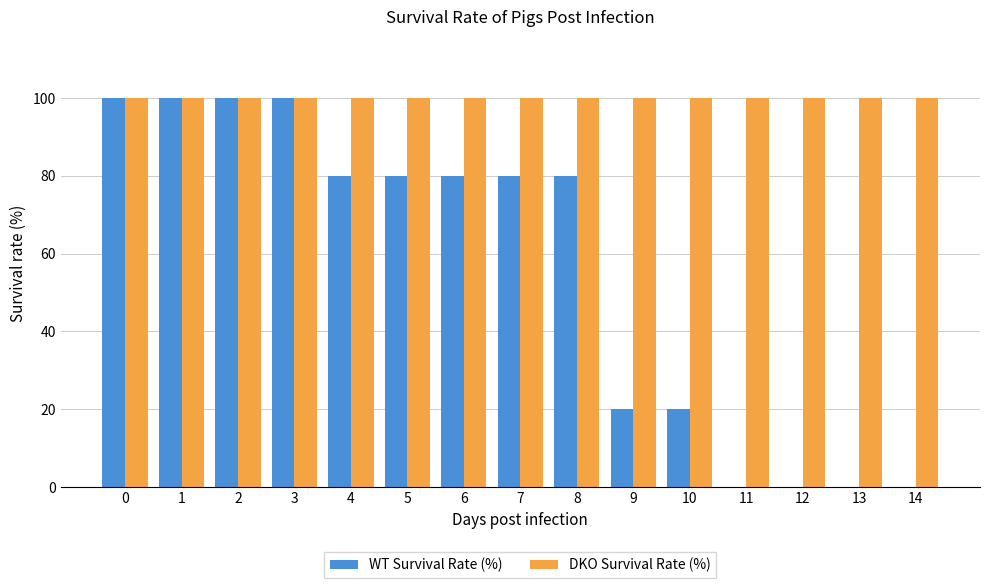

Reading left to right, extract all data points from this chart.

WT Survival Rate (%): 100	100	100	100	80	80	80	80	80	20	20	0	0	0	0
DKO Survival Rate (%): 100	100	100	100	100	100	100	100	100	100	100	100	100	100	100